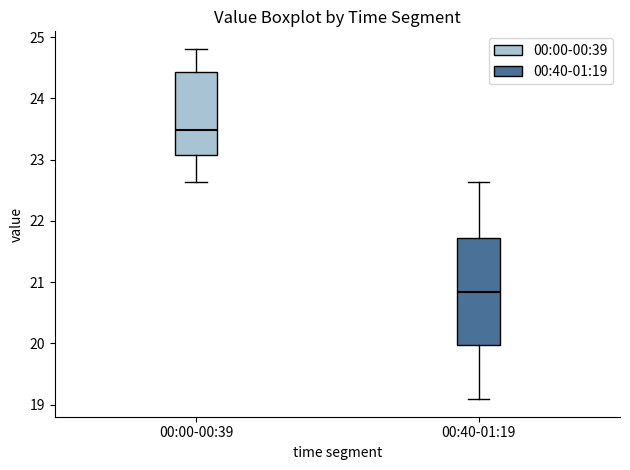

Which box's median line is the lowest?

00:40-01:19